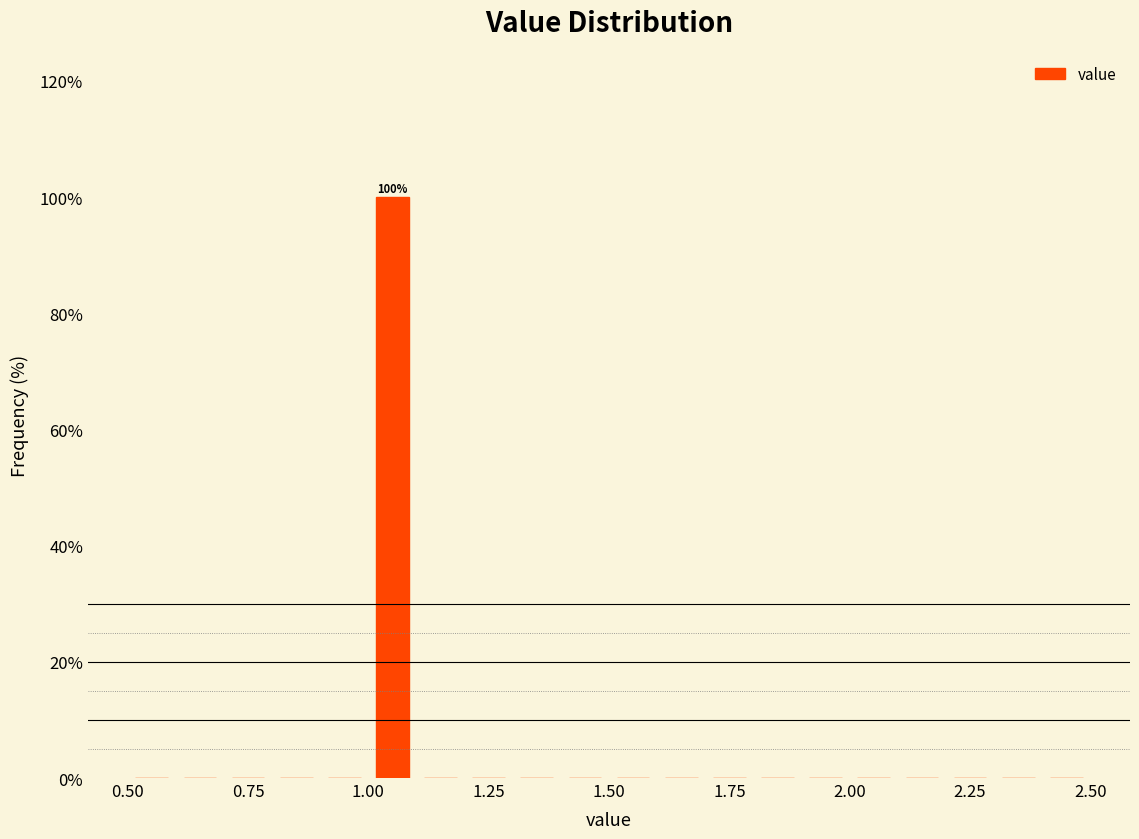

Read against the x-axis, roughly where is the centre of the tallest bar?

1.05